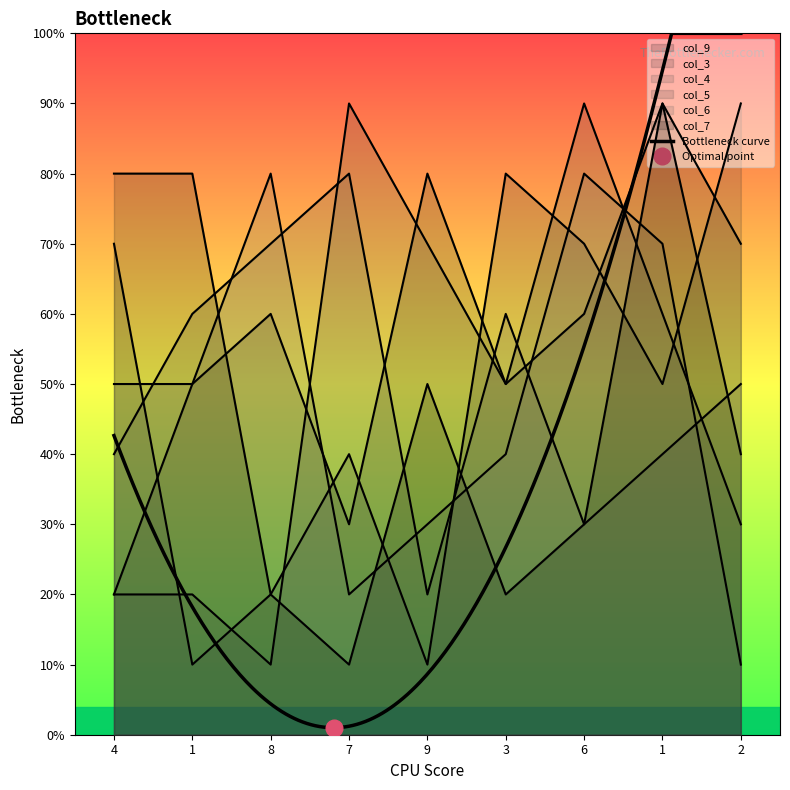

True or false: col_6 has a value of 2 at 1.

False